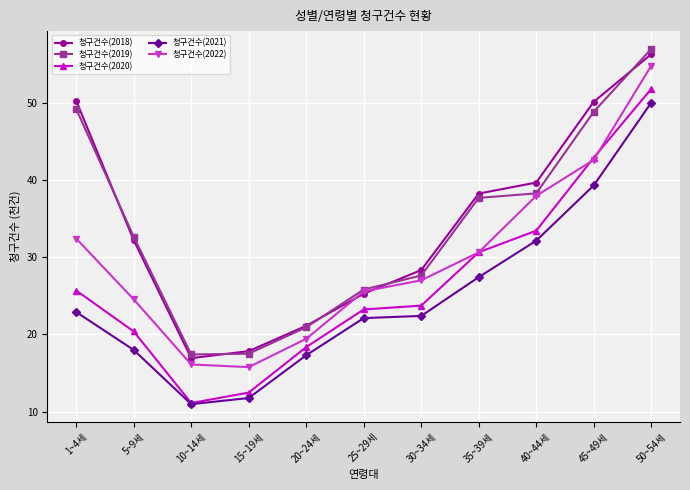

Between 20~24세 and 45~49세, which is larger?

45~49세